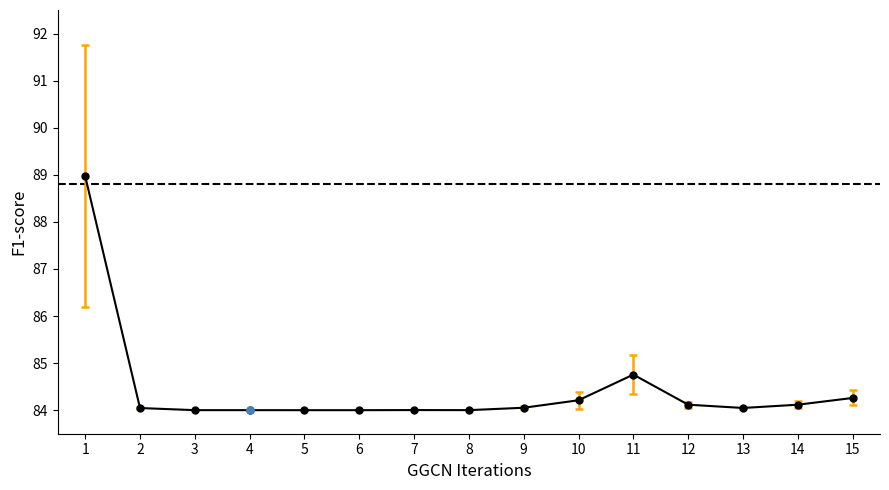

What is the value of the 13th point from the left?

84.0